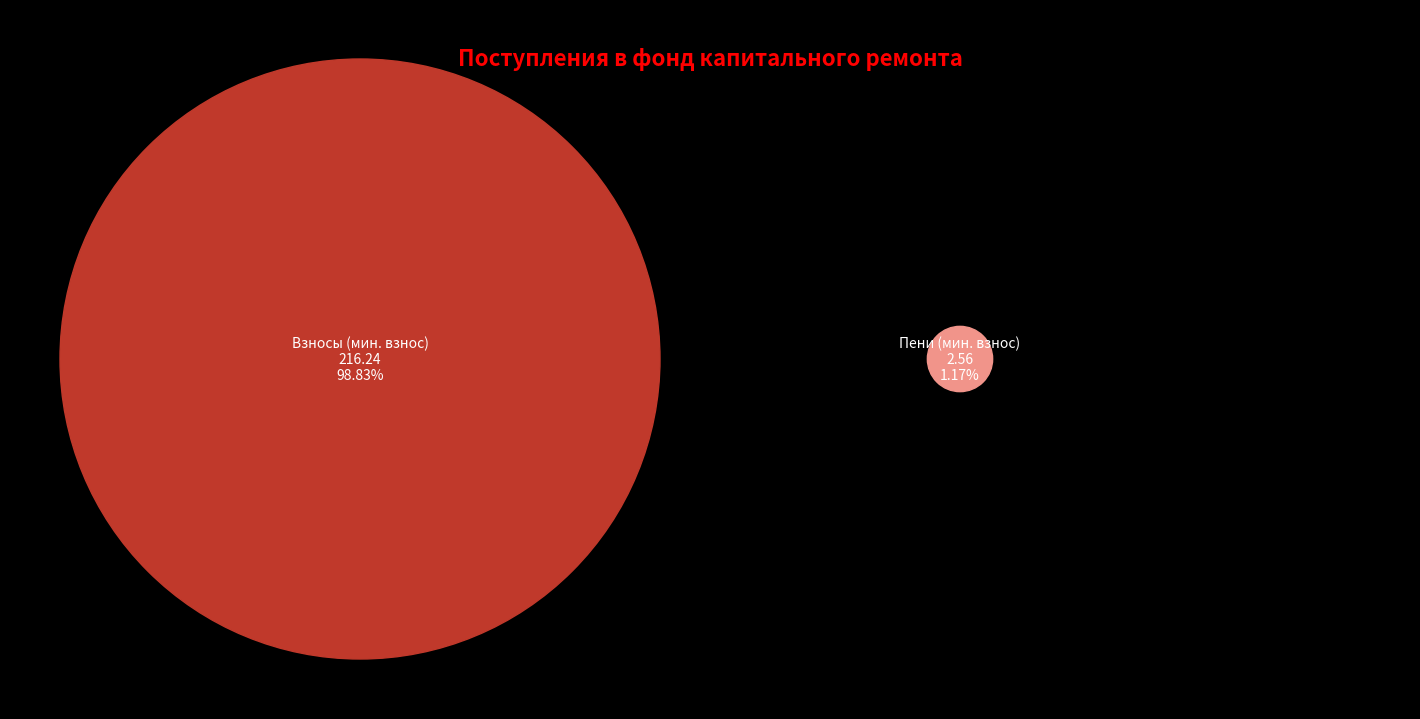

Is there any slice that represents more than half of the pie?

Yes